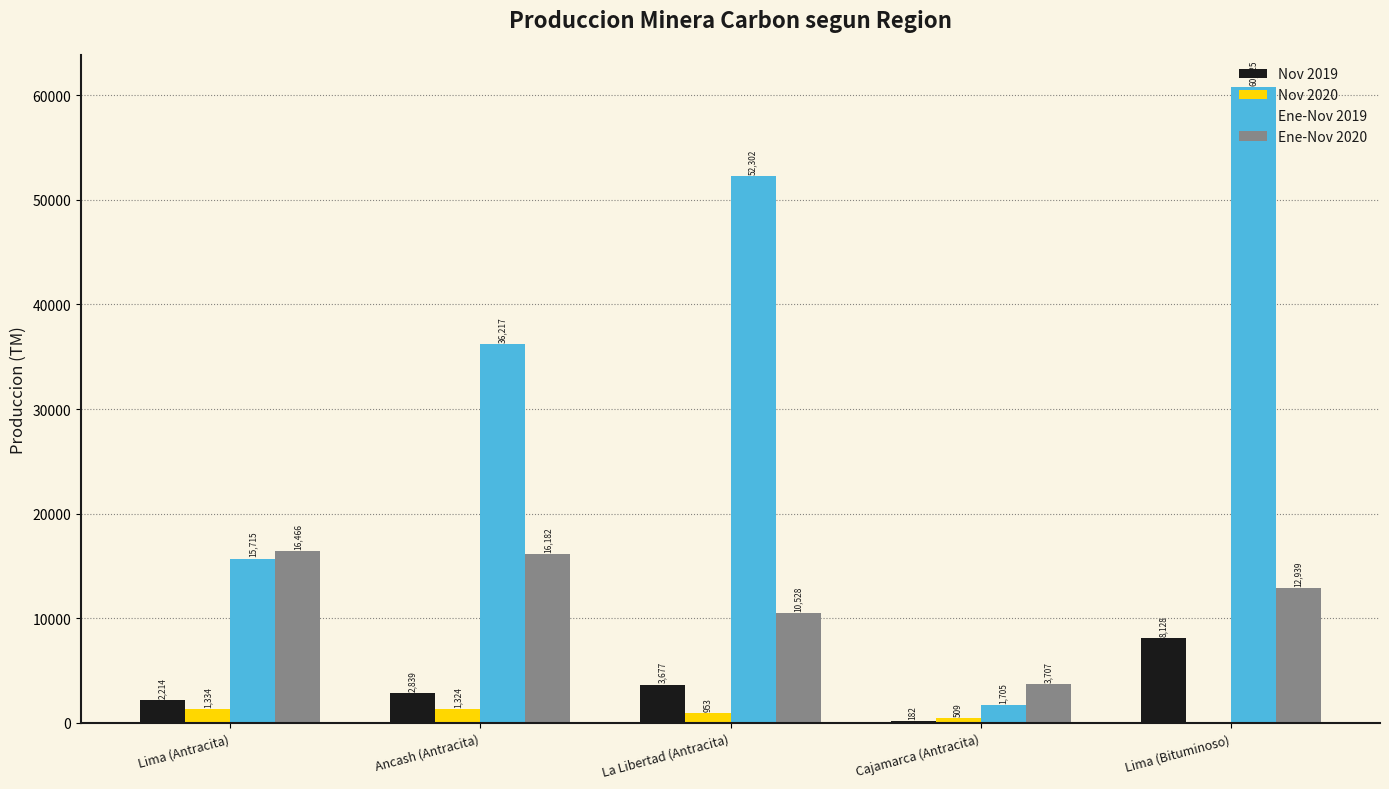

Which series has the largest range (max minus min)?

Ene-Nov 2019